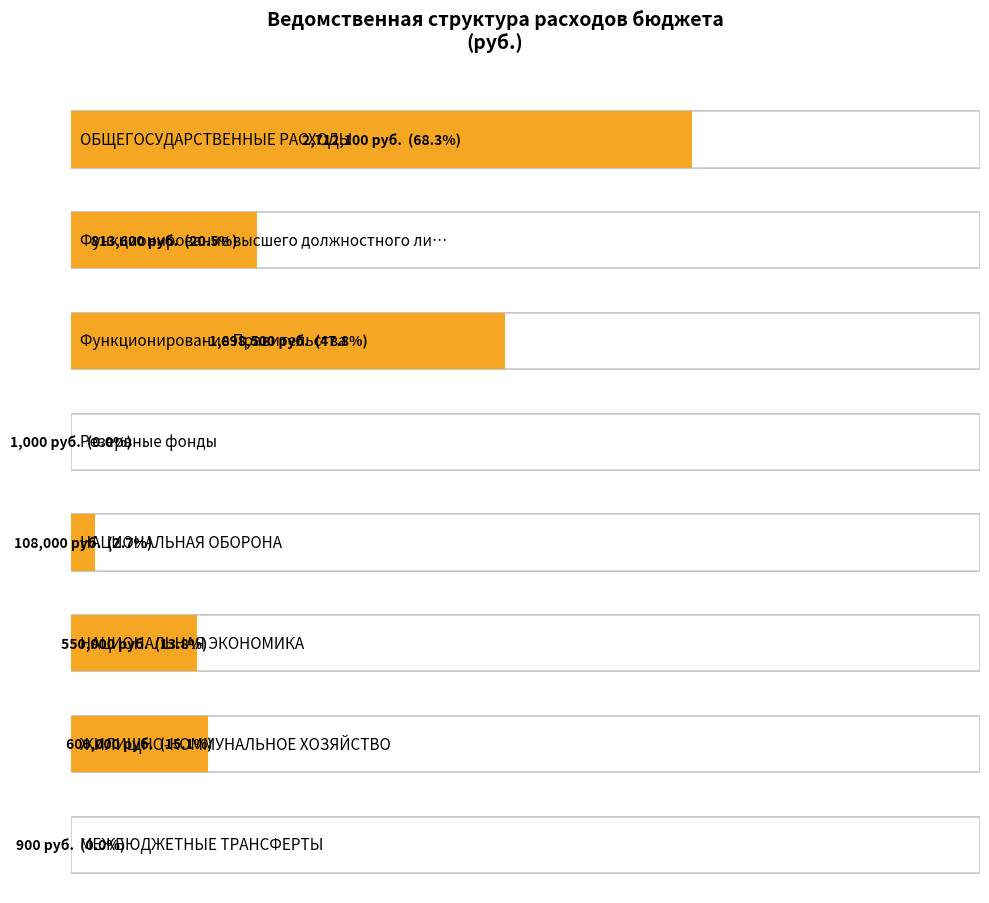

At which category does the chart reach its minimum across all series?

МЕЖБЮДЖЕТНЫЕ ТРАНСФЕРТЫ